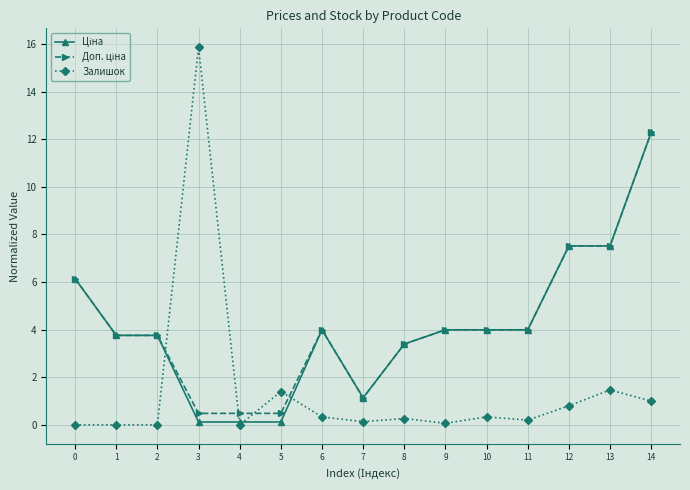

Is it true that Залишок equals 0.2 at 11?

True